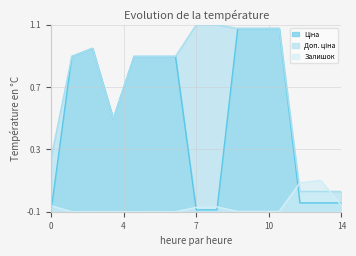

How many negative values does the Ціна series have?

6